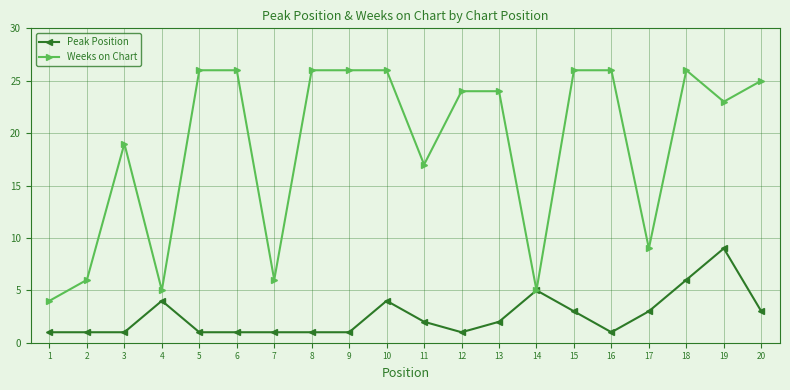

Between 3 and 6, which series saw the biggest shift?

Weeks on Chart